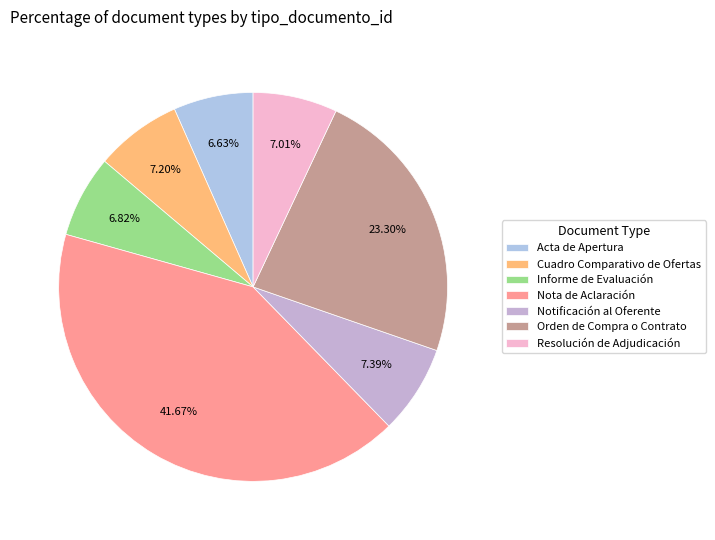

Rank the categories by value from highest to lowest.

Nota de Aclaración, Orden de Compra o Contrato, Notificación al Oferente, Cuadro Comparativo de Ofertas, Resolución de Adjudicación, Informe de Evaluación, Acta de Apertura